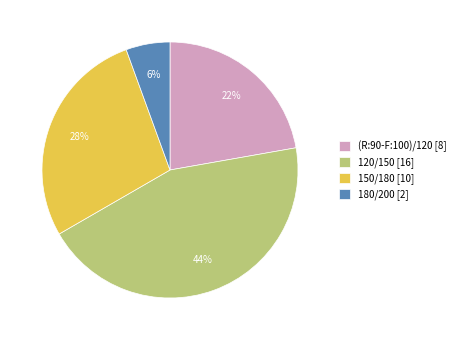

Is the sum of 120/150 and 150/180 greater than half?

Yes